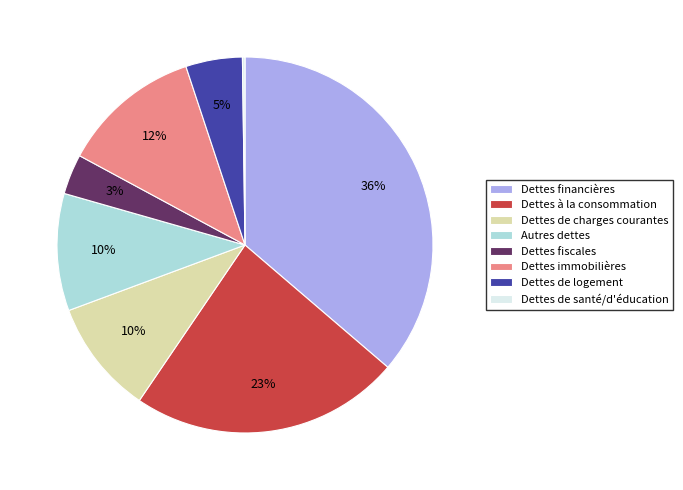

Is it true that Dettes à la consommation is 23% of the pie?

True